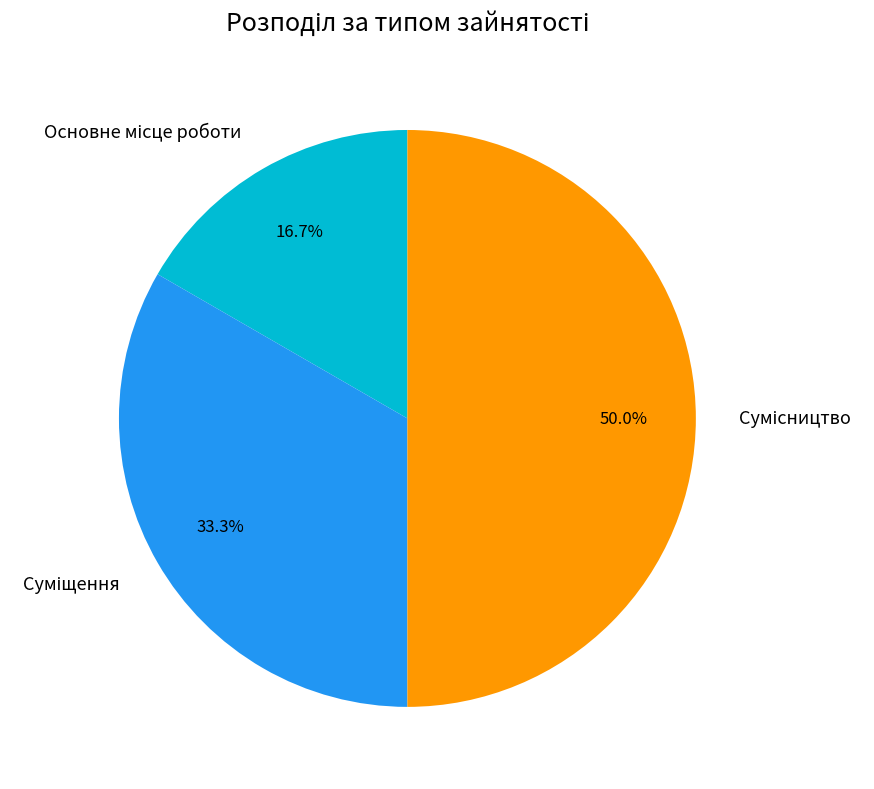

To the nearest percent, what is the combined percentage of Сумісництво and Основне місце роботи?

67%